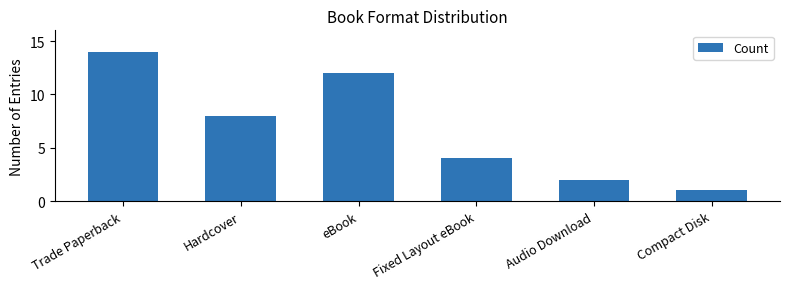

What is the sum of all values?

41